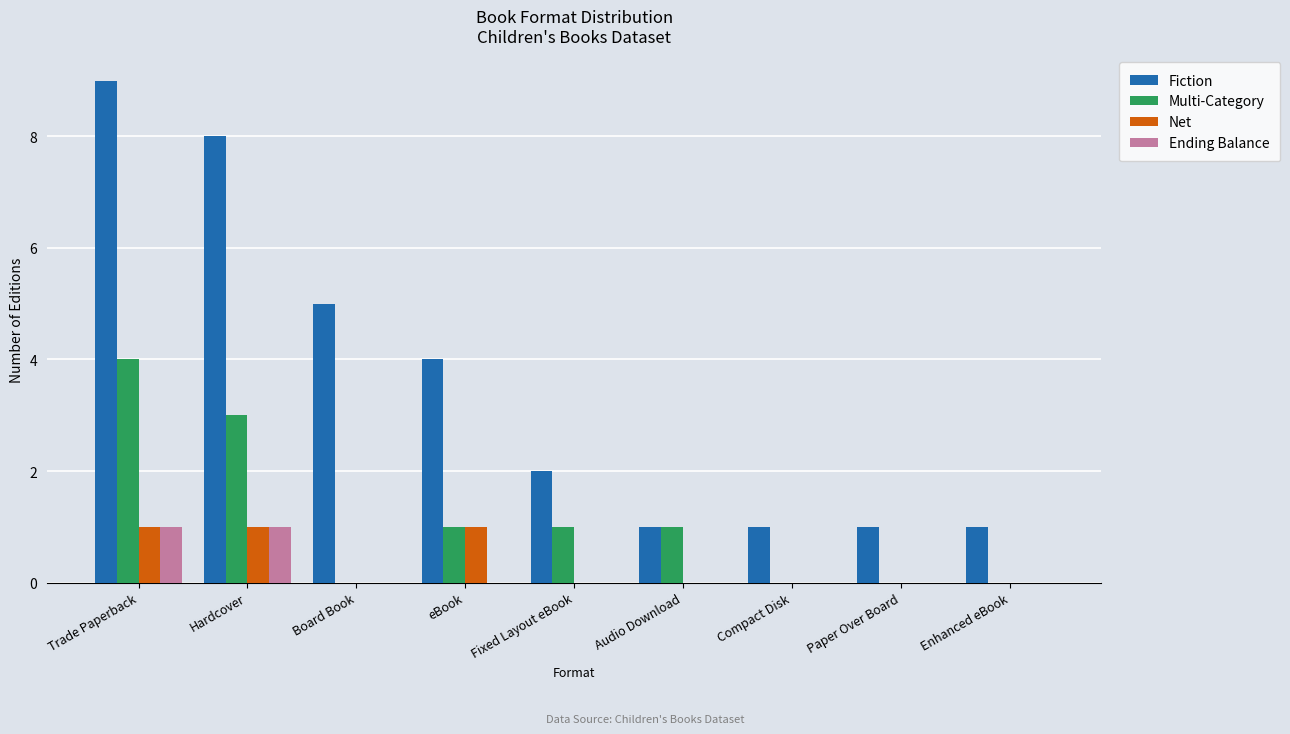

Count the number of data series in this chart.

4